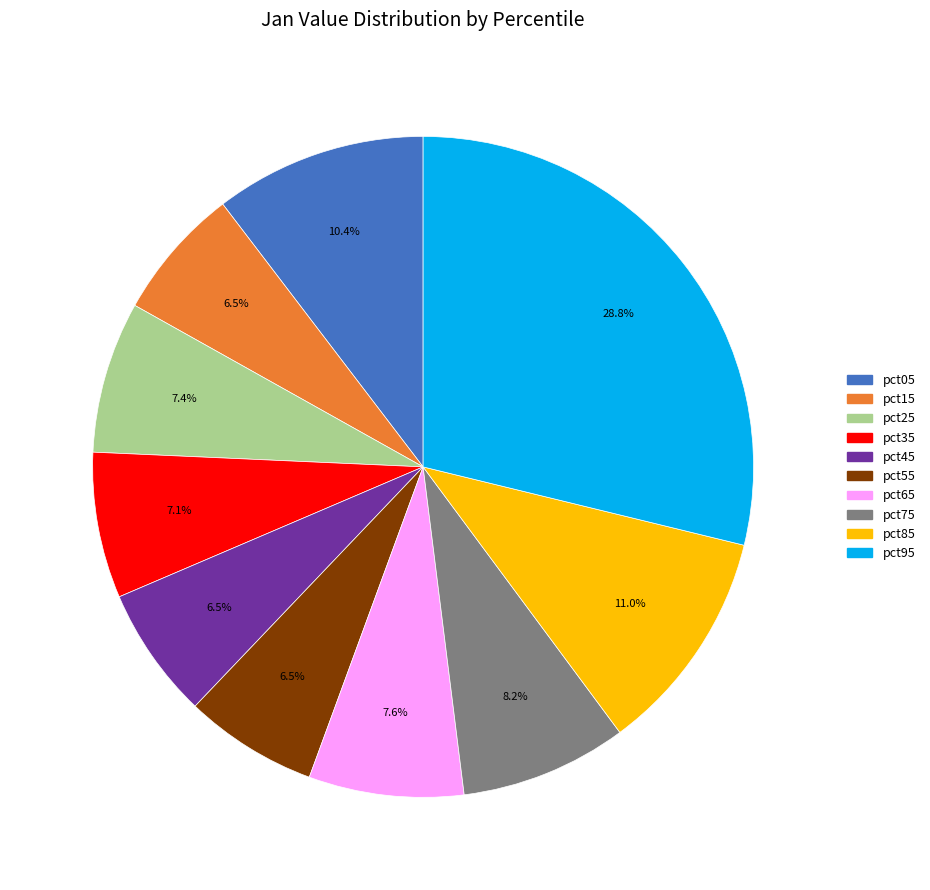

Is there a majority slice in this chart?

No